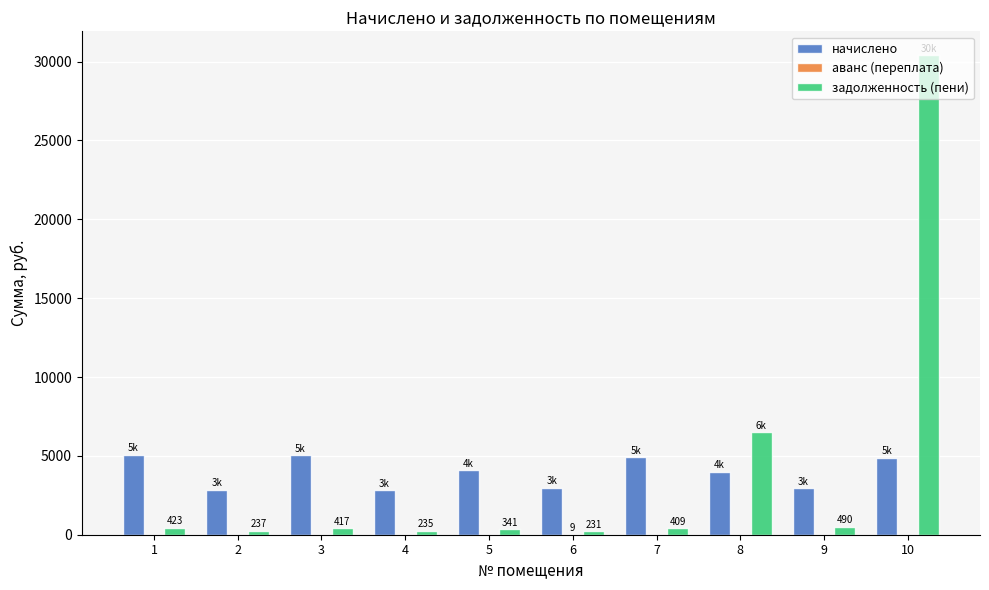

Does the chart contain stacked bars?

No